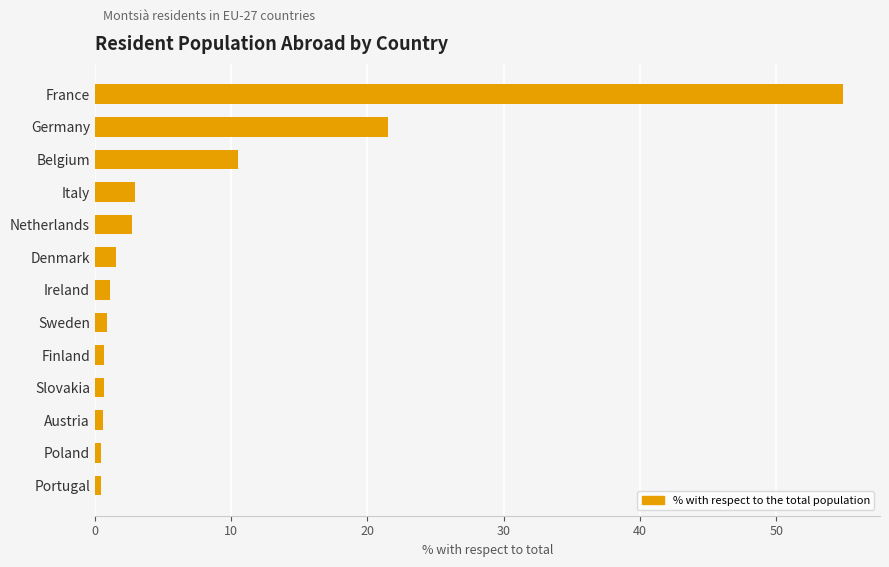

What is the difference between the maximum and minimum values?

54.4